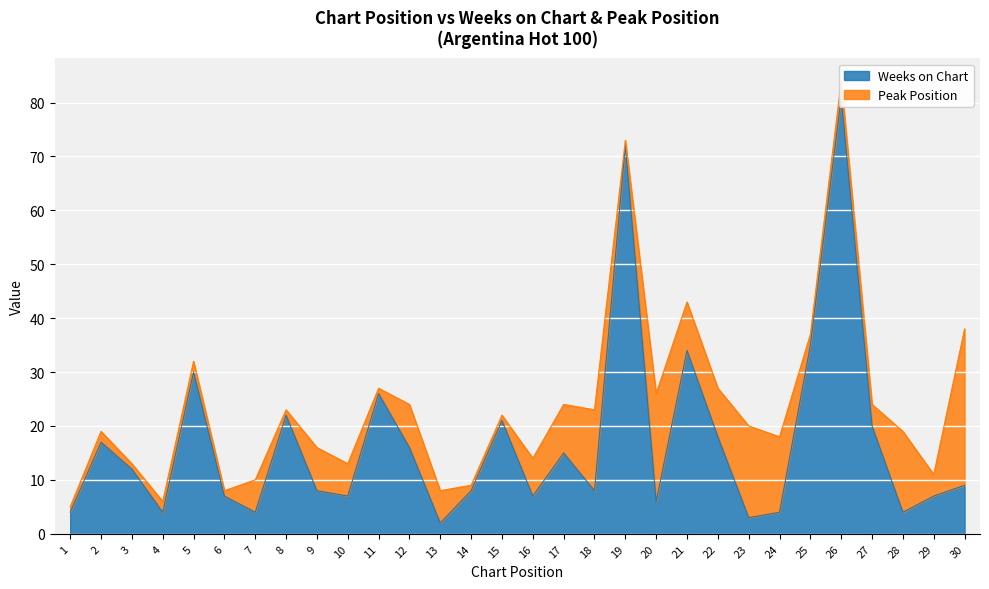

The chart shows a value of 17 at 2. True or false?

True